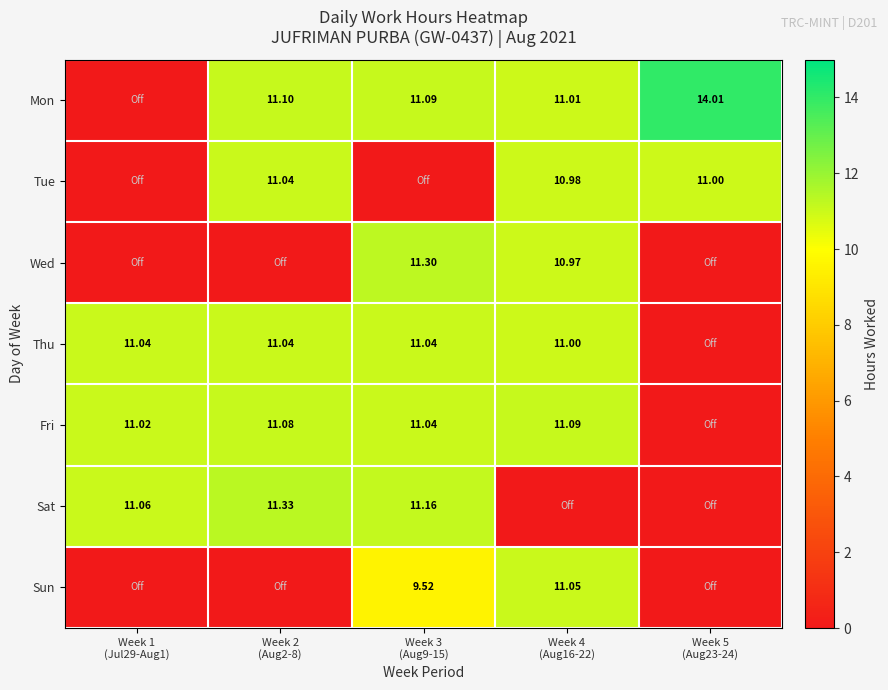

What is the sum of the Sun values at Week 4 (Aug16-22) and Week 3 (Aug9-15)?

20.6